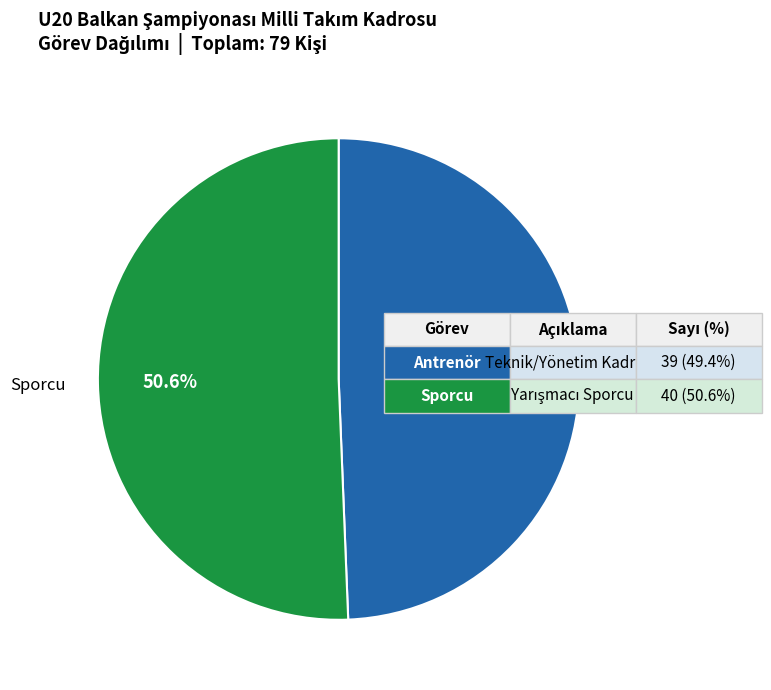

Which category has the biggest portion of the pie?

Sporcu